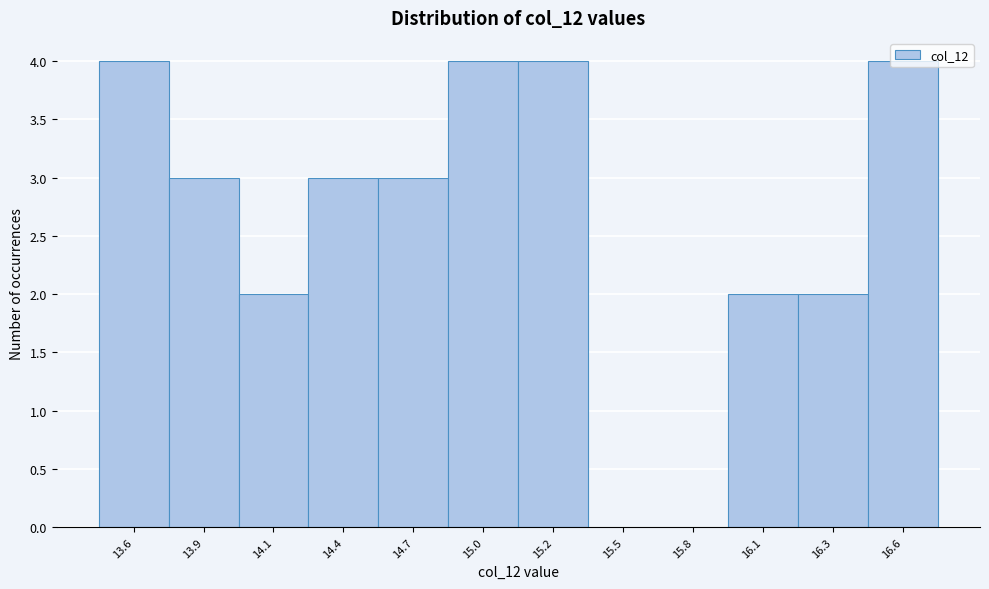

Approximately how many times larger is the value at 16.3 compared to 13.6?

0.5